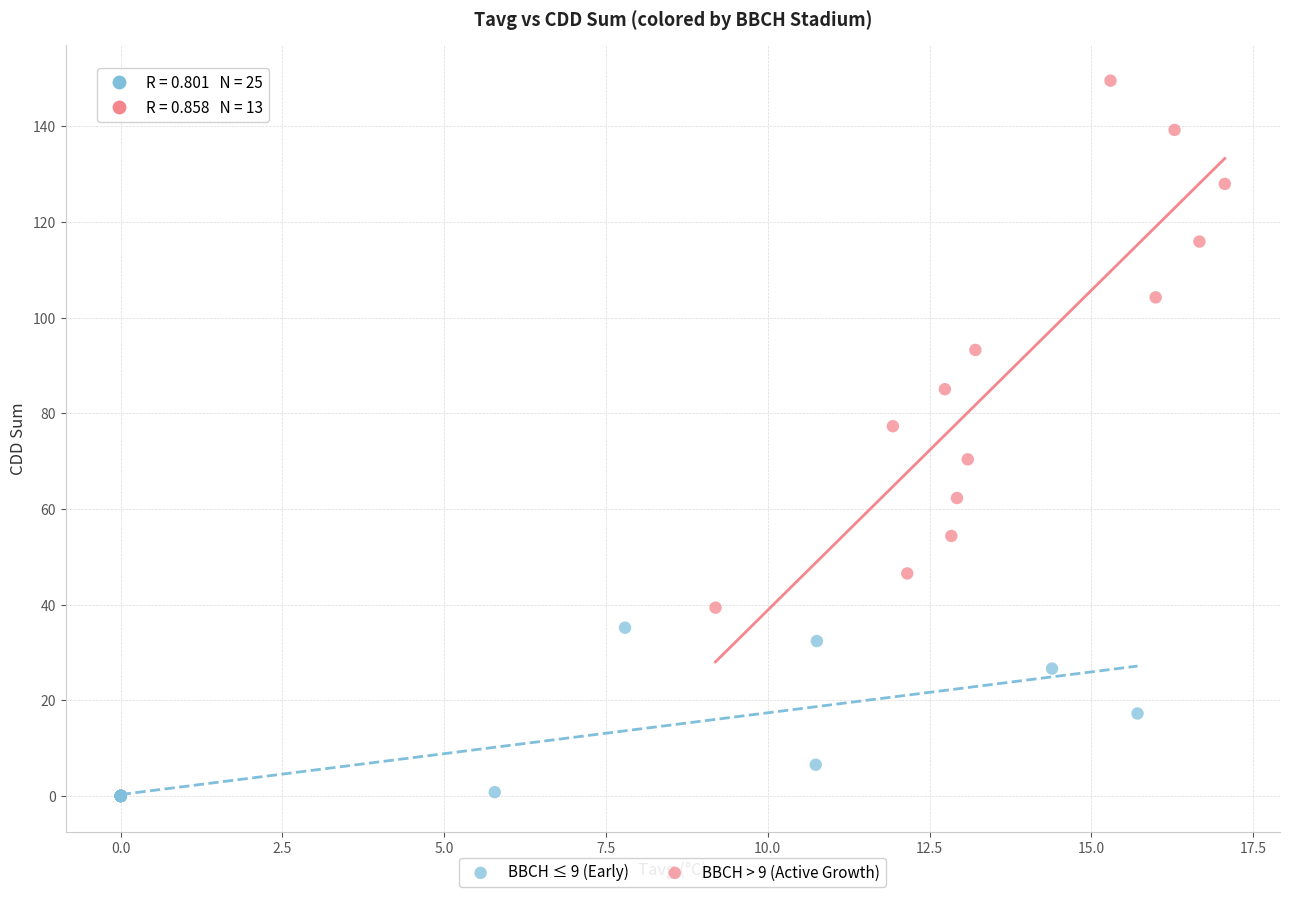

Which series reaches the maximum Y coordinate?

BBCH > 9 (Active Growth)